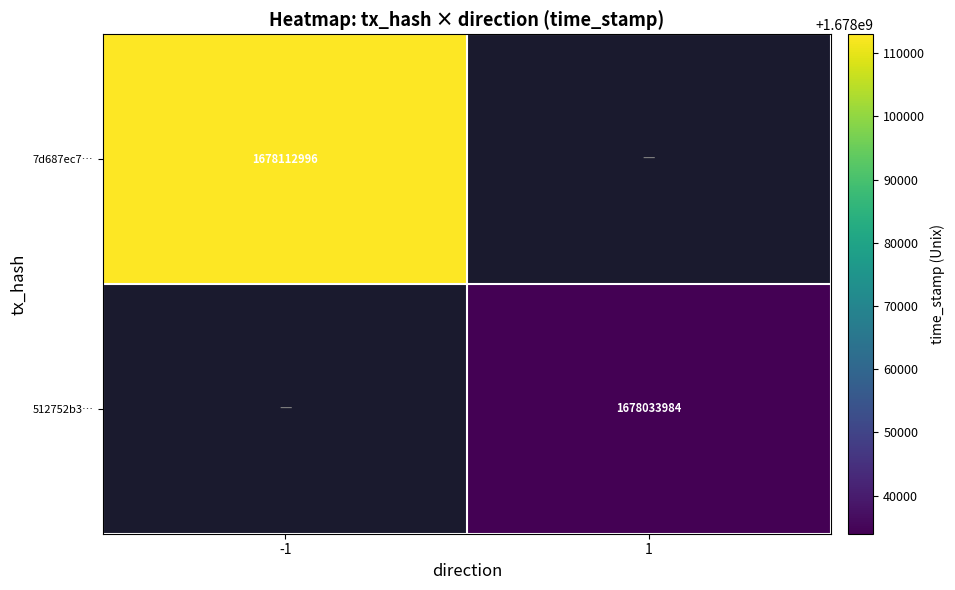

True or false: 7d687ec7… has a value of 2769187215.0 at -1.

False